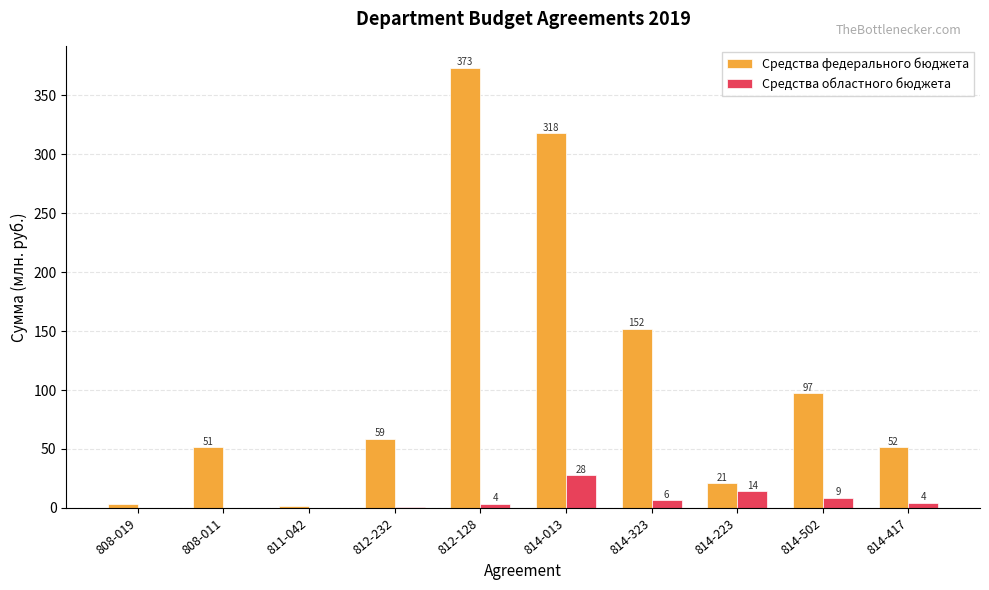

At which category is the sum across all series the highest?

812-128